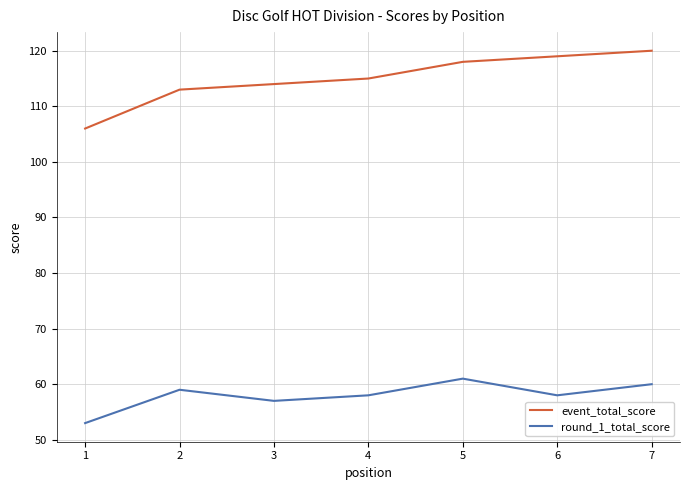

What is the sum of all event_total_score values?

805